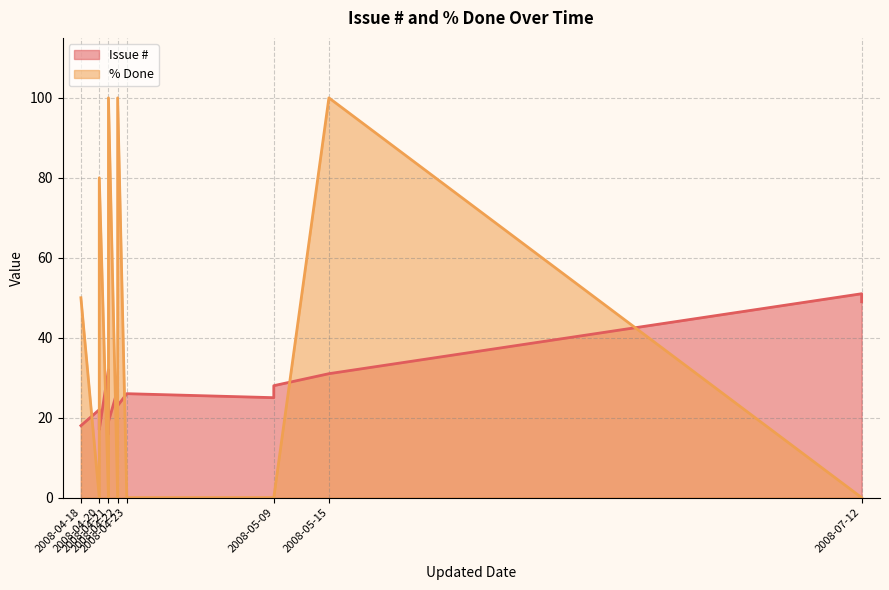

Which series has the largest total across all categories?

% Done